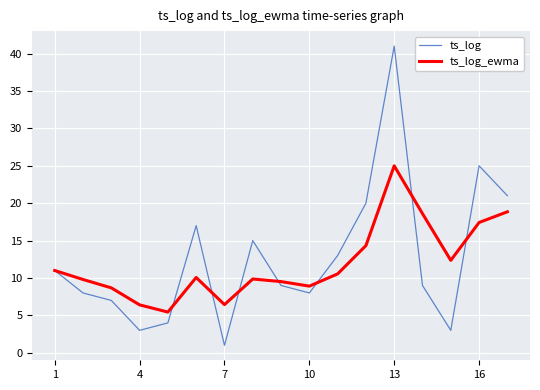

What is the minimum value for ts_log?

1.0